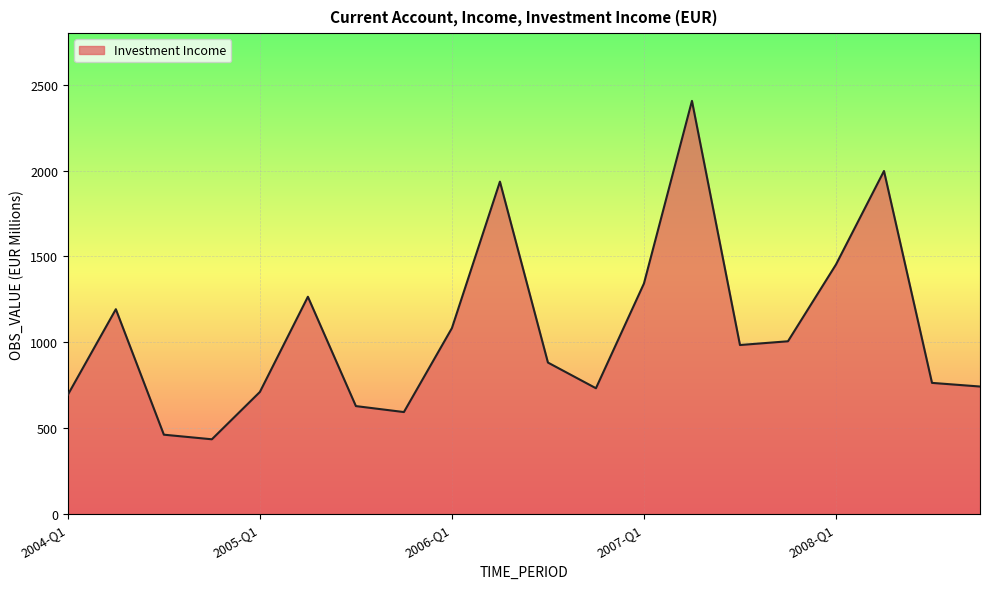

What is the greatest value displayed?

2405.9